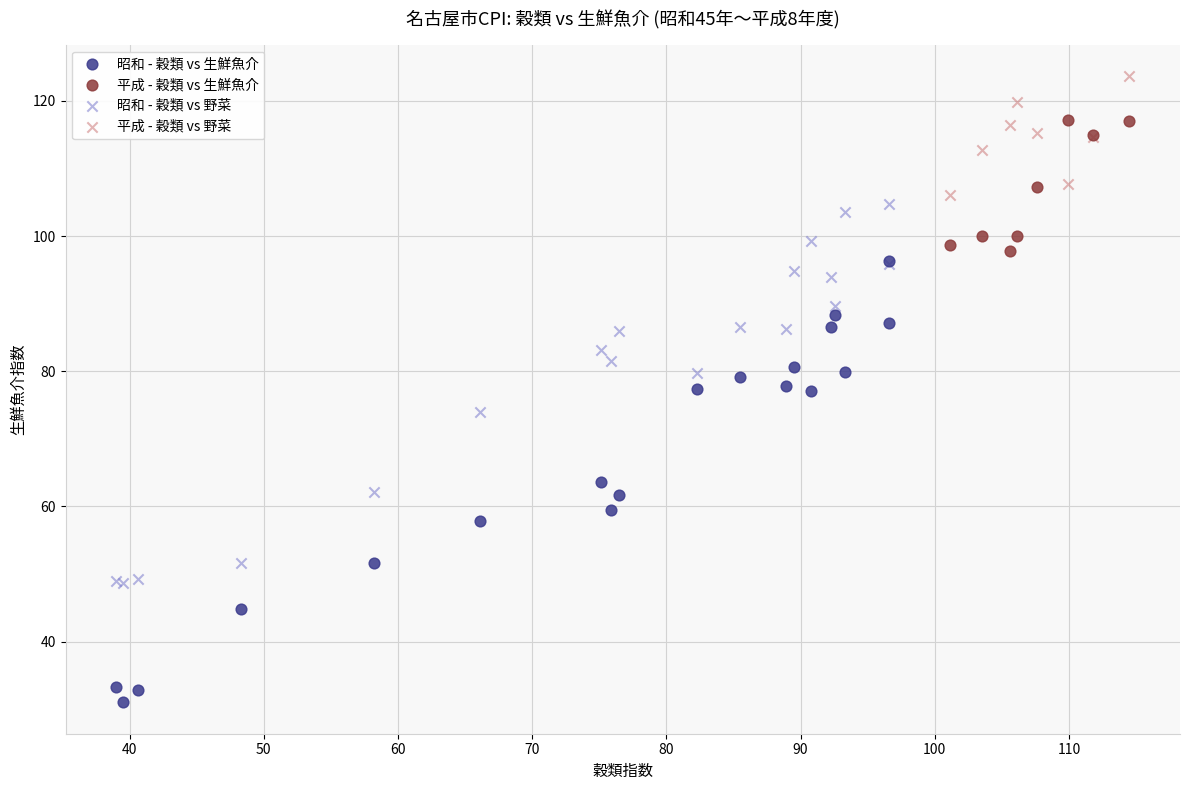

Which series contains the lowest Y value?

昭和 - 穀類 vs 生鮮魚介